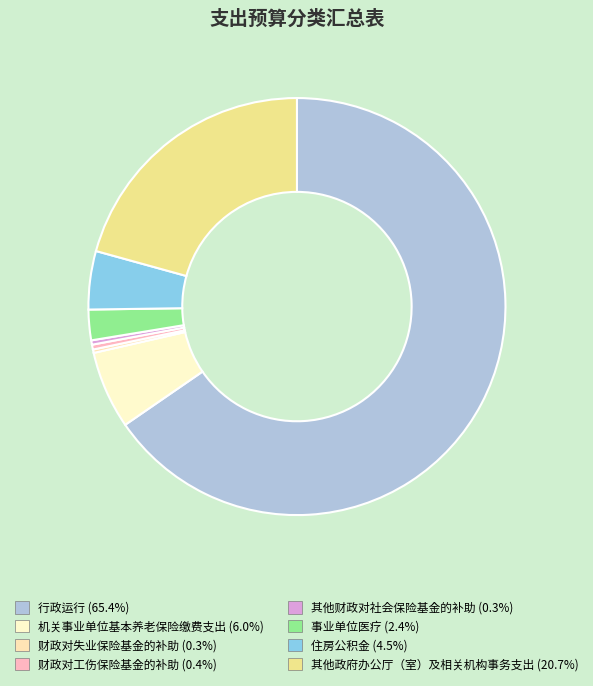

What percentage is the 行政运行 slice, to the nearest percent?

65%